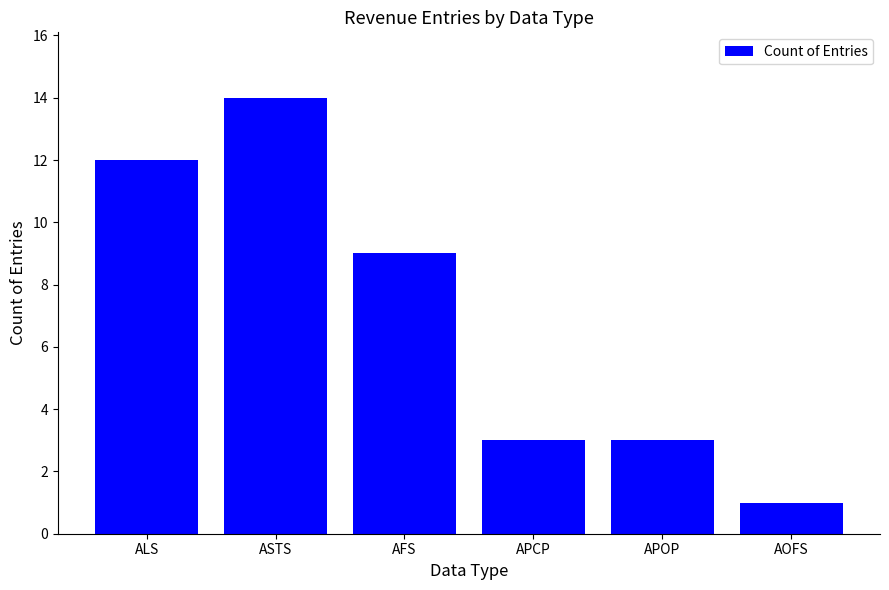

Where is the data nearest to the value 7?

AFS